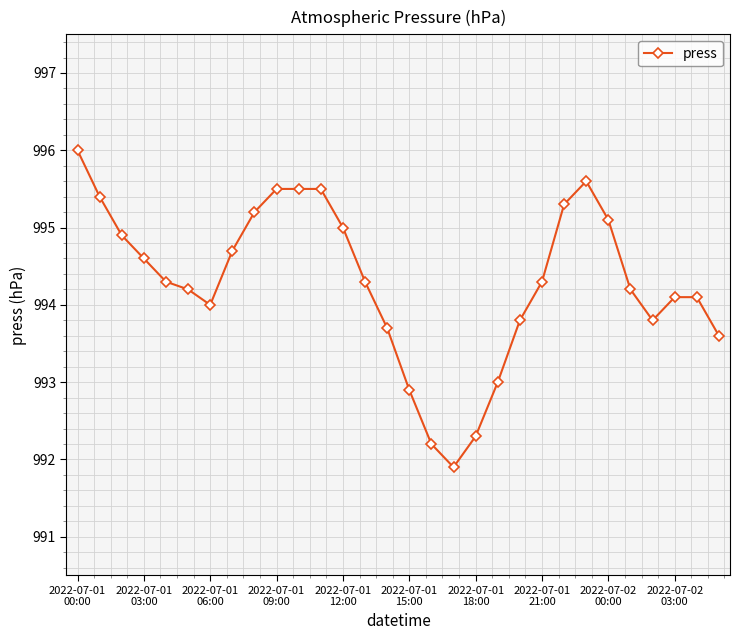

How many series are shown in this chart?

1